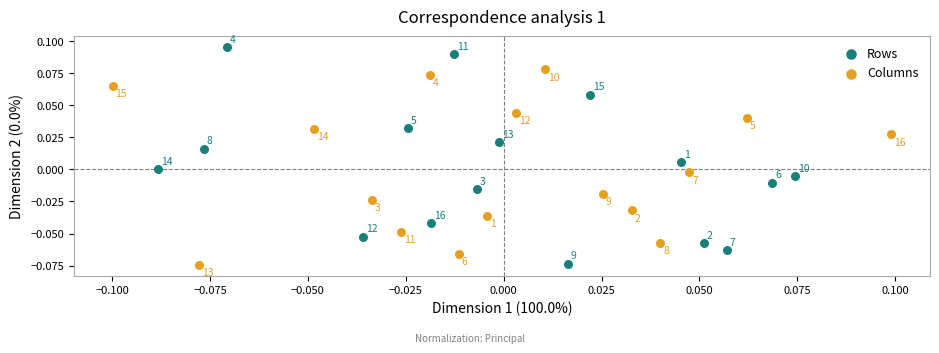

Which series has the widest spread of Y values?

Rows